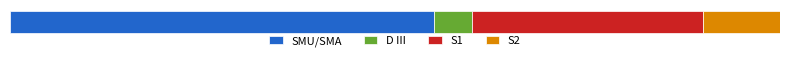

What are all the series names shown in the legend?

SMU/SMA, D III, S1, S2